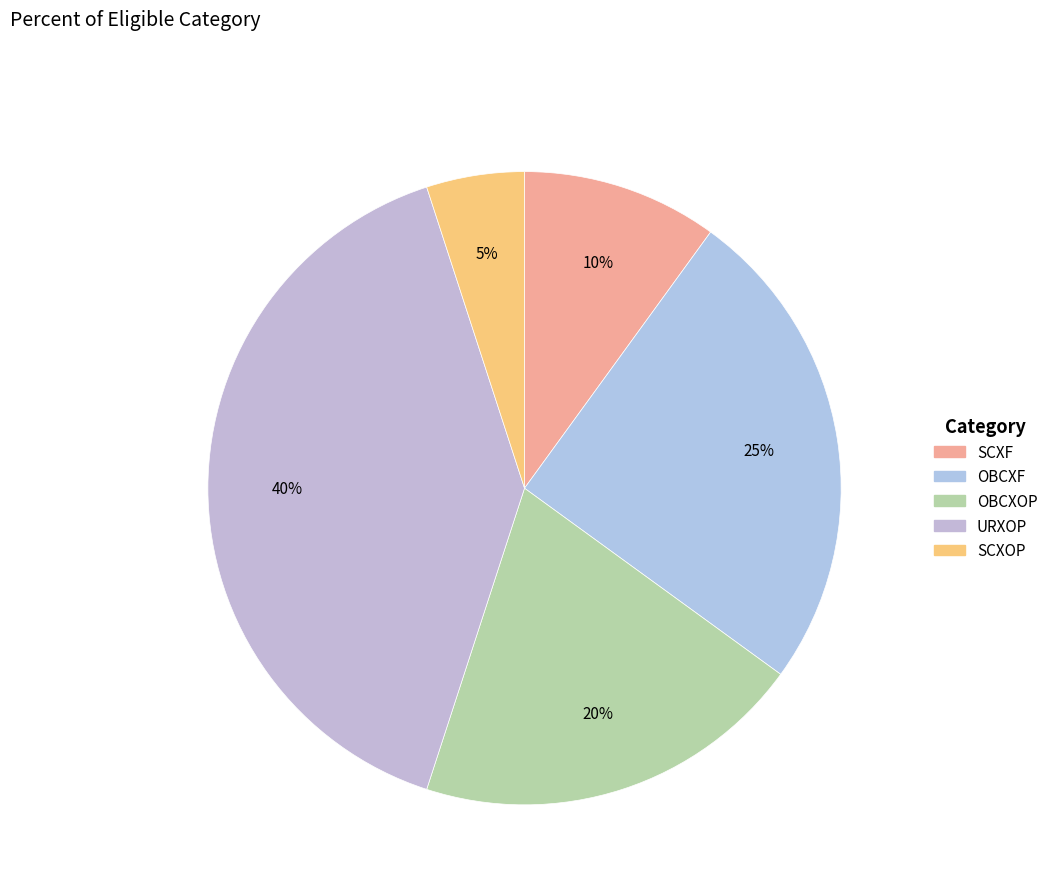

True or false: SCXF accounts for 2% of the total.

False